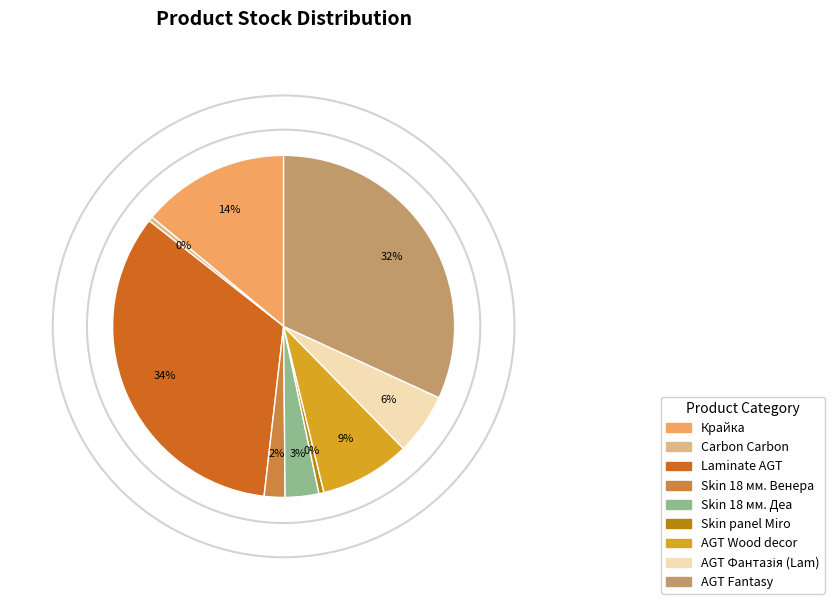

Is there a majority slice in this chart?

No